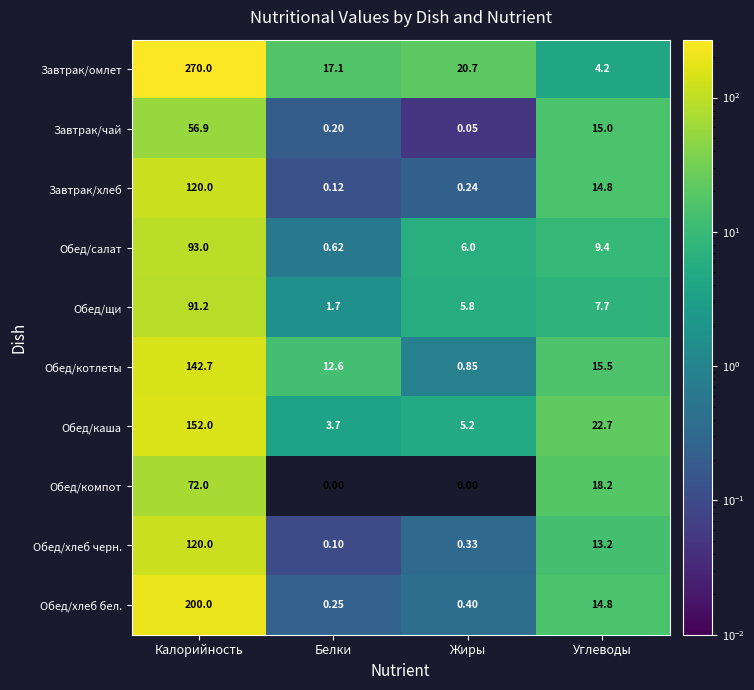

How many data points in Завтрак/хлеб are above 14?

2